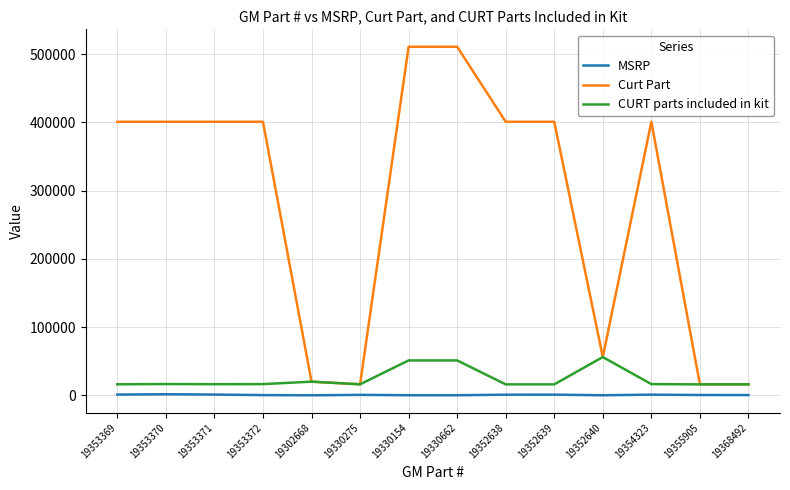

Which series has the largest range (max minus min)?

Curt Part